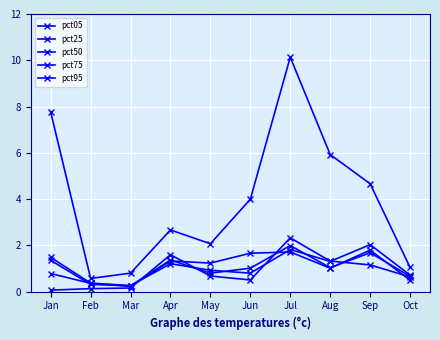

What is the difference between the pct75 values at Jan and Sep?

1.0